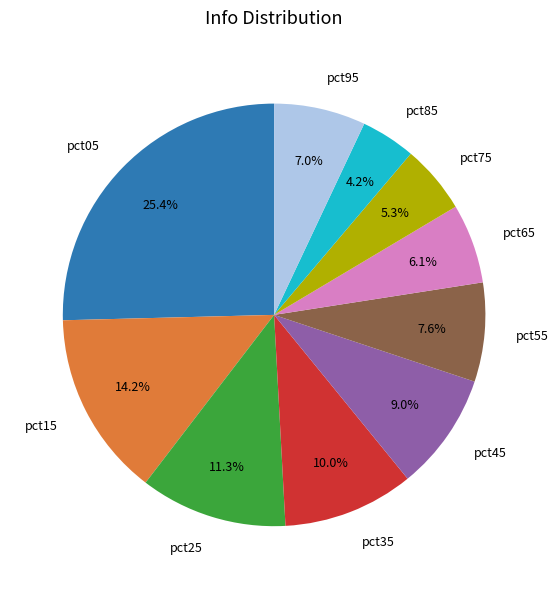

How many slices are in this pie chart?

10